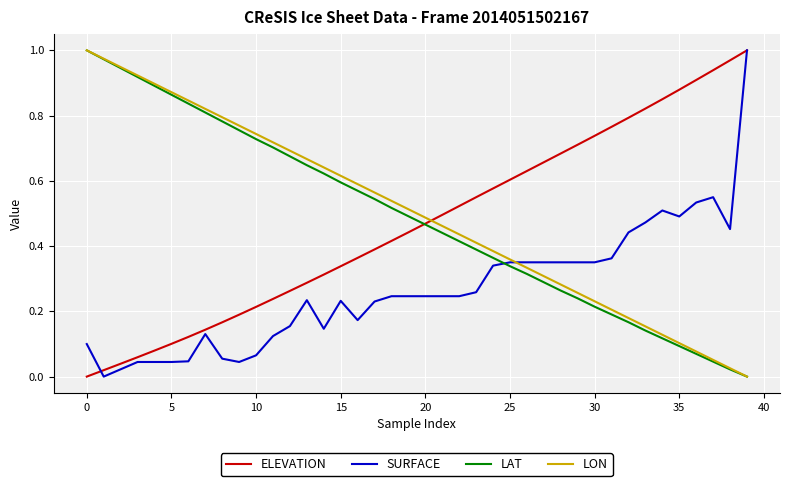

After their last crossing, which series has the higher values: ELEVATION or LON?

ELEVATION